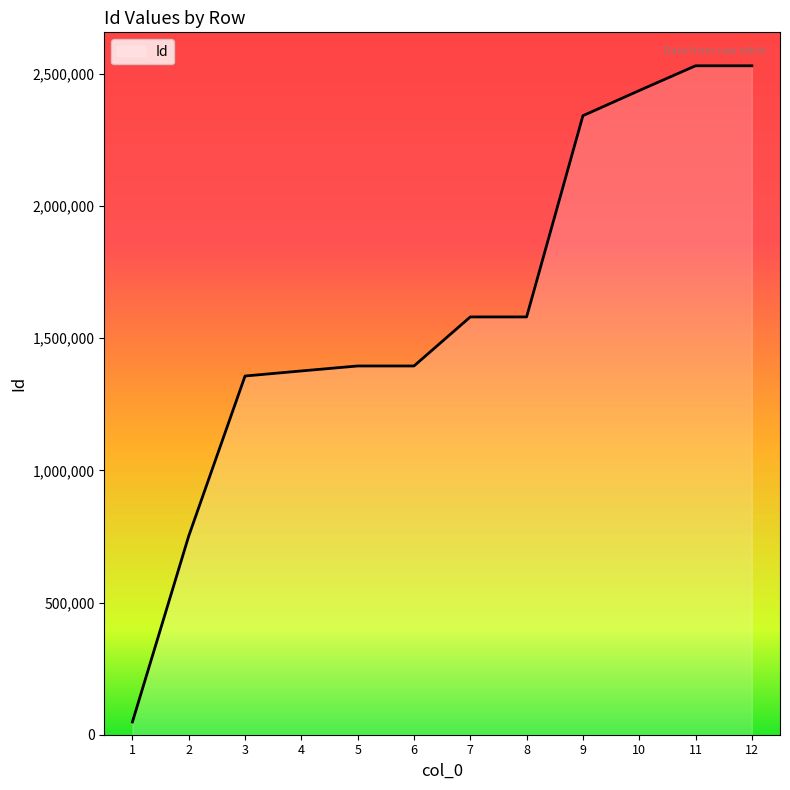

What is the maximum value shown in the chart?

2530416